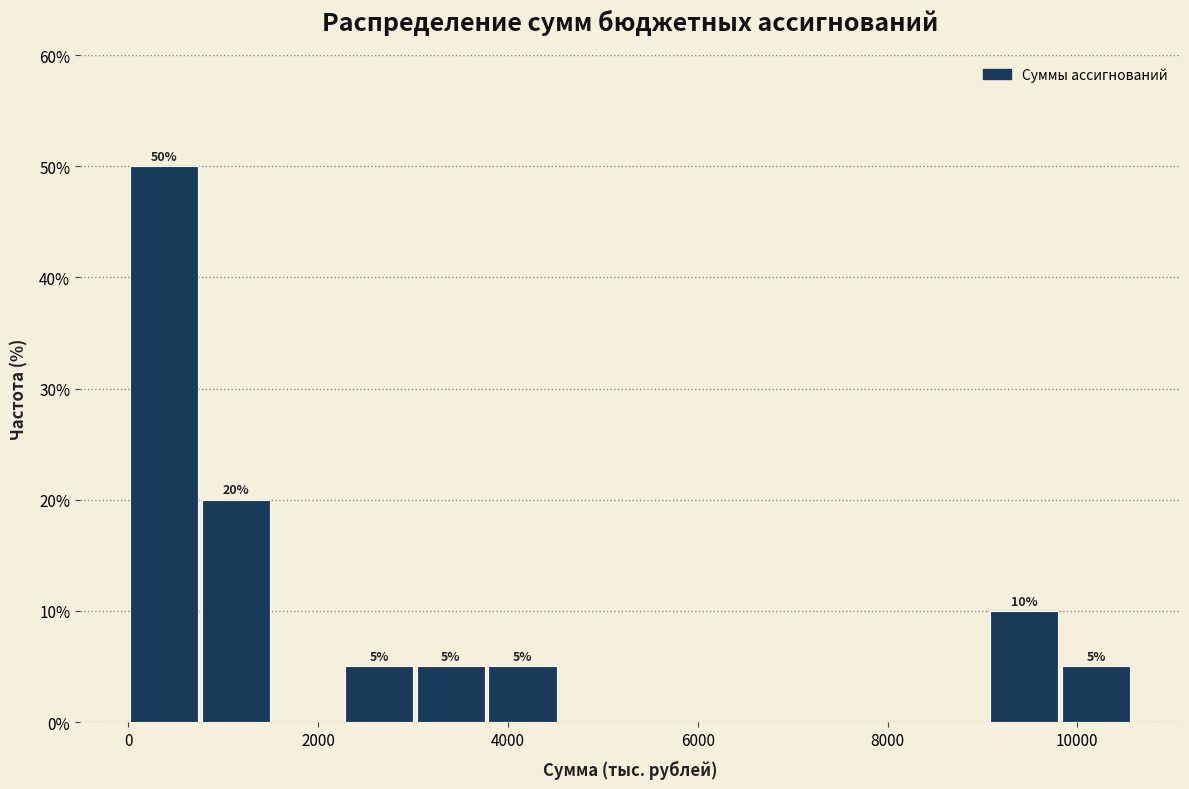

Read against the x-axis, roughly where is the centre of the tallest bar?

400